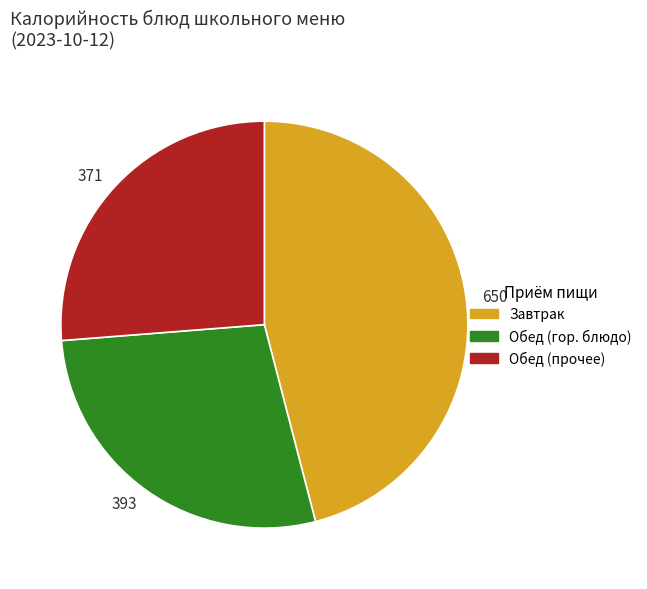

What is the ratio of the value at Обед (гор. блюдо) to the value at Обед (прочее)?

1.1